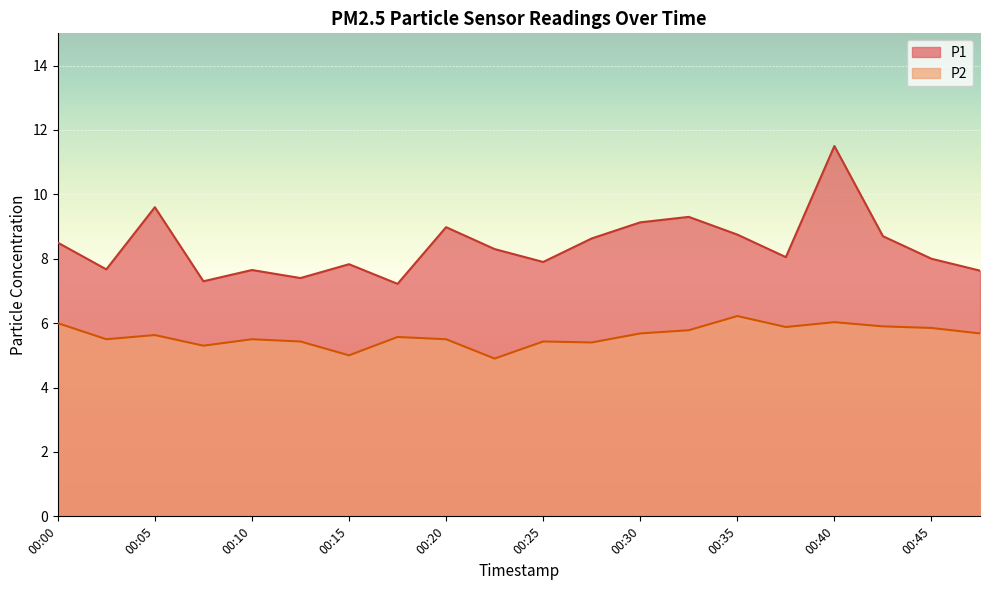

What is the sum of the P1 values at 00:17 and 00:02?

14.9